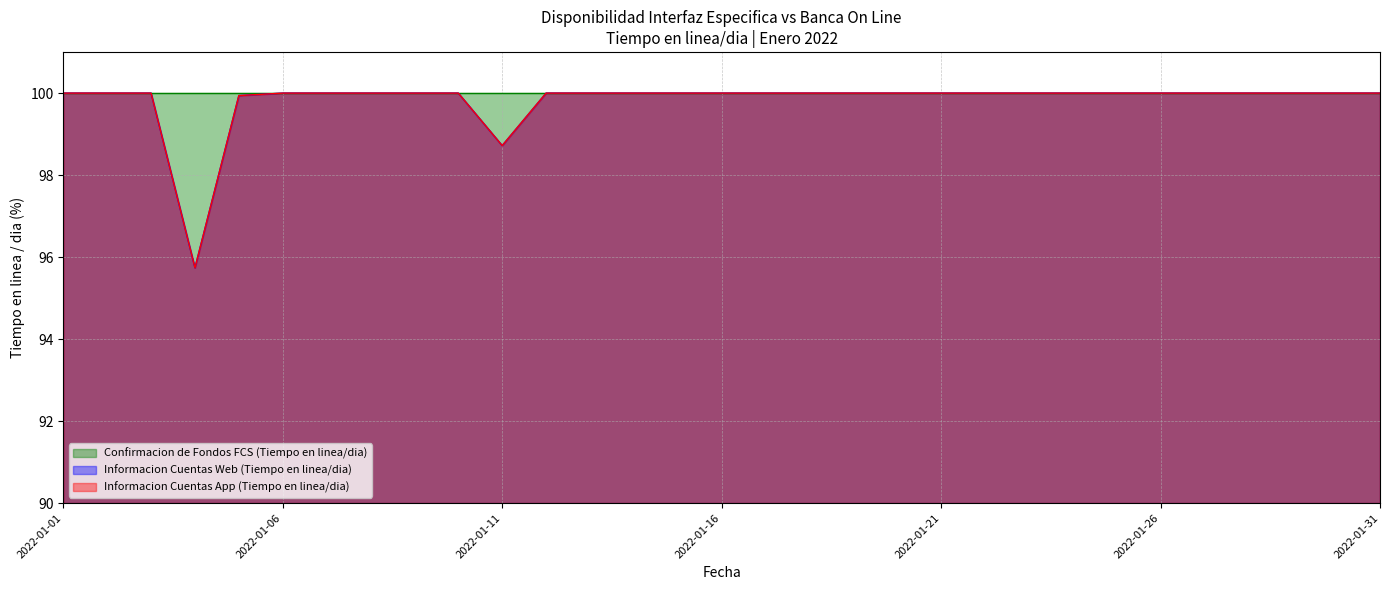

True or false: Informacion Cuentas Web (Tiempo en linea/dia) has a value of 100.0 at 2022-01-07.

True